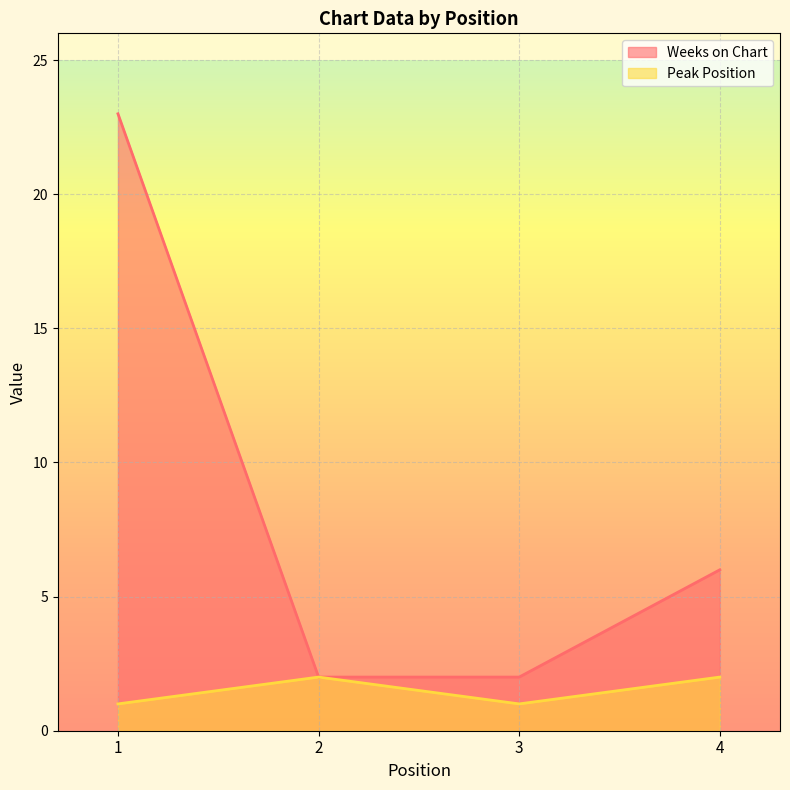

Which series has the largest range (max minus min)?

Weeks on Chart